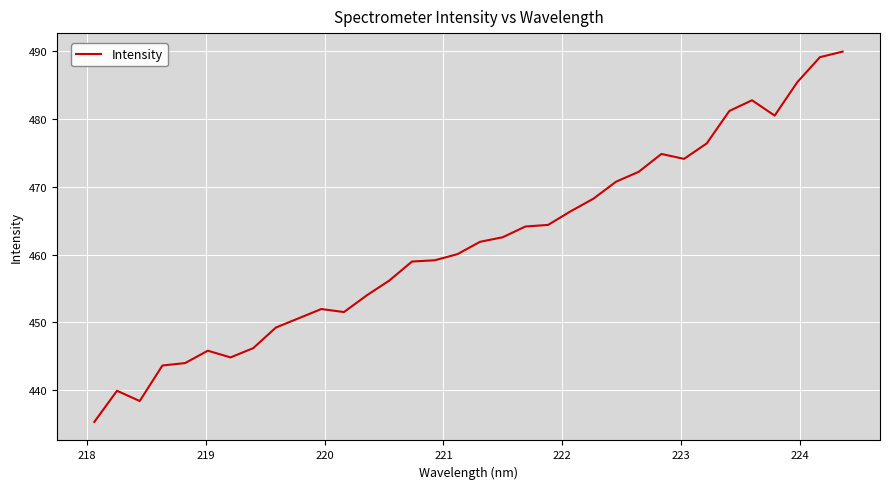

What is the average value?

461.6